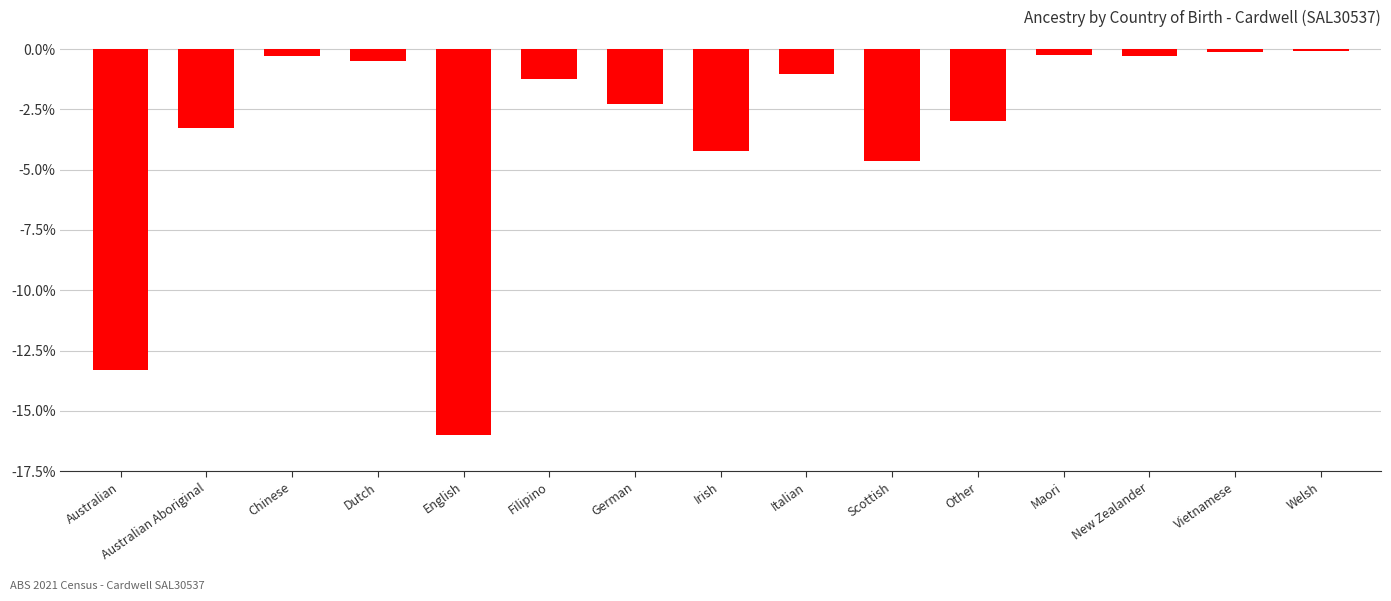

Count the number of data series in this chart.

1